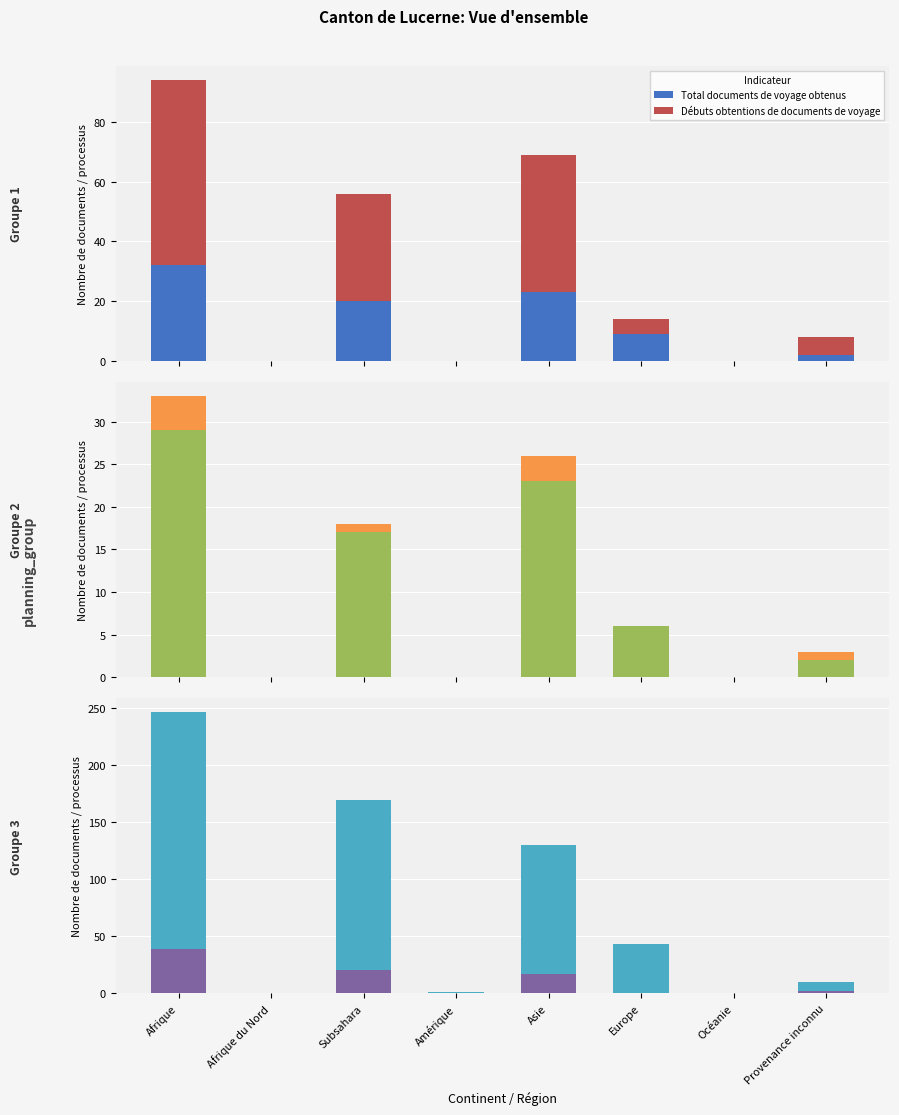

What is the label of the 3rd bar from the right?

Europe